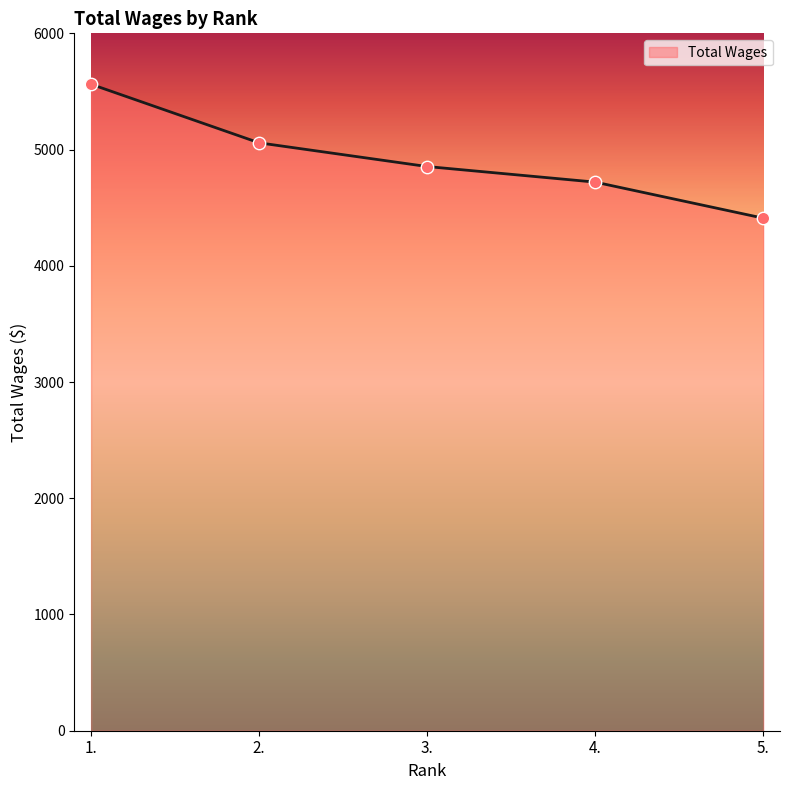

Which has a higher value, 1. or 3.?

1.